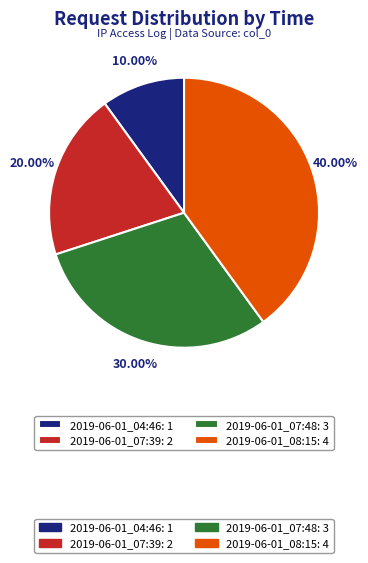

Does any single category account for the majority?

No